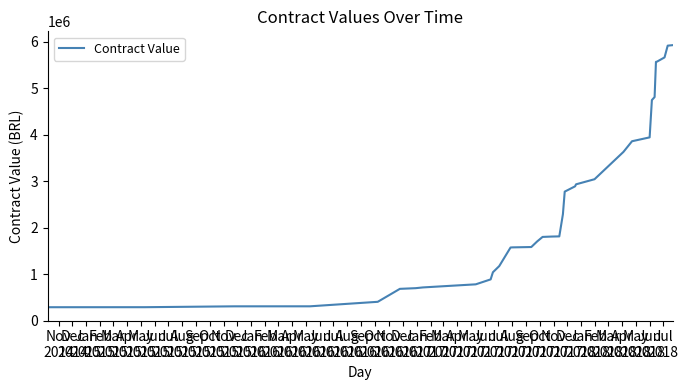

What is the minimum value shown in the chart?

286370.8